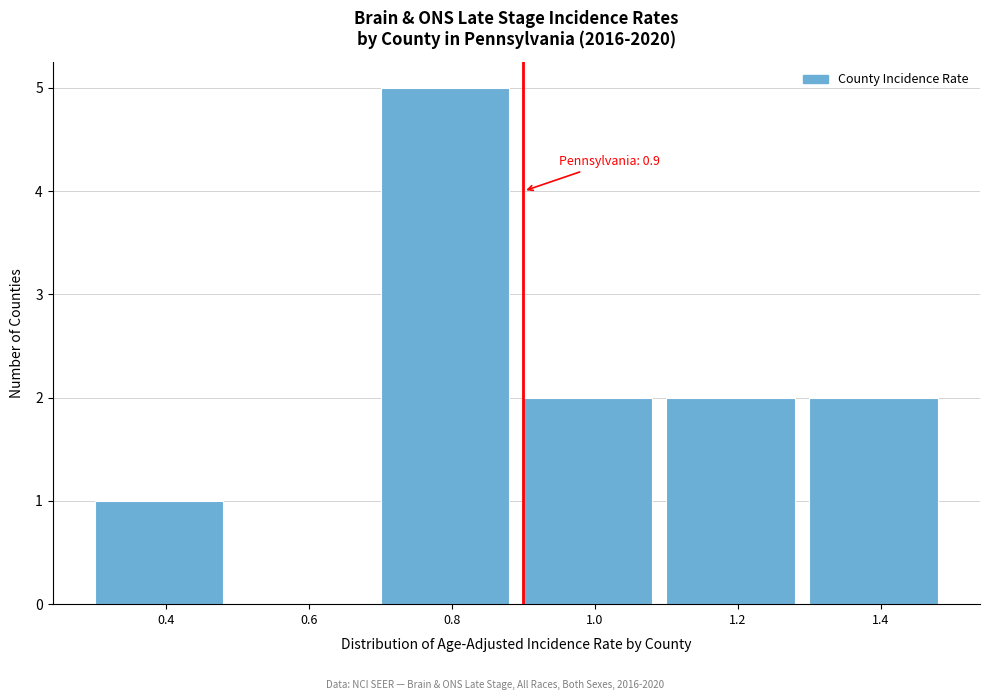

Which range on the x-axis has the tallest bar?

0.7 to 0.9